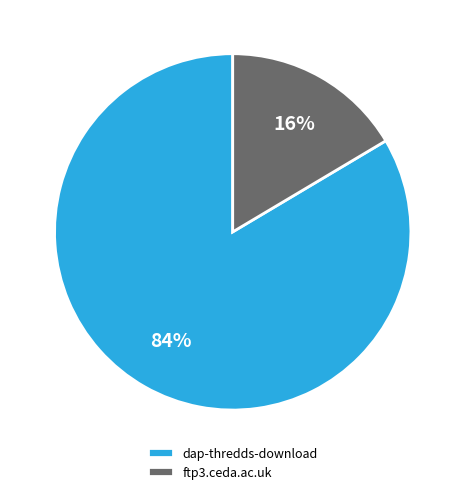

Combined, do ftp3.ceda.ac.uk and dap-thredds-download account for over 50%?

Yes